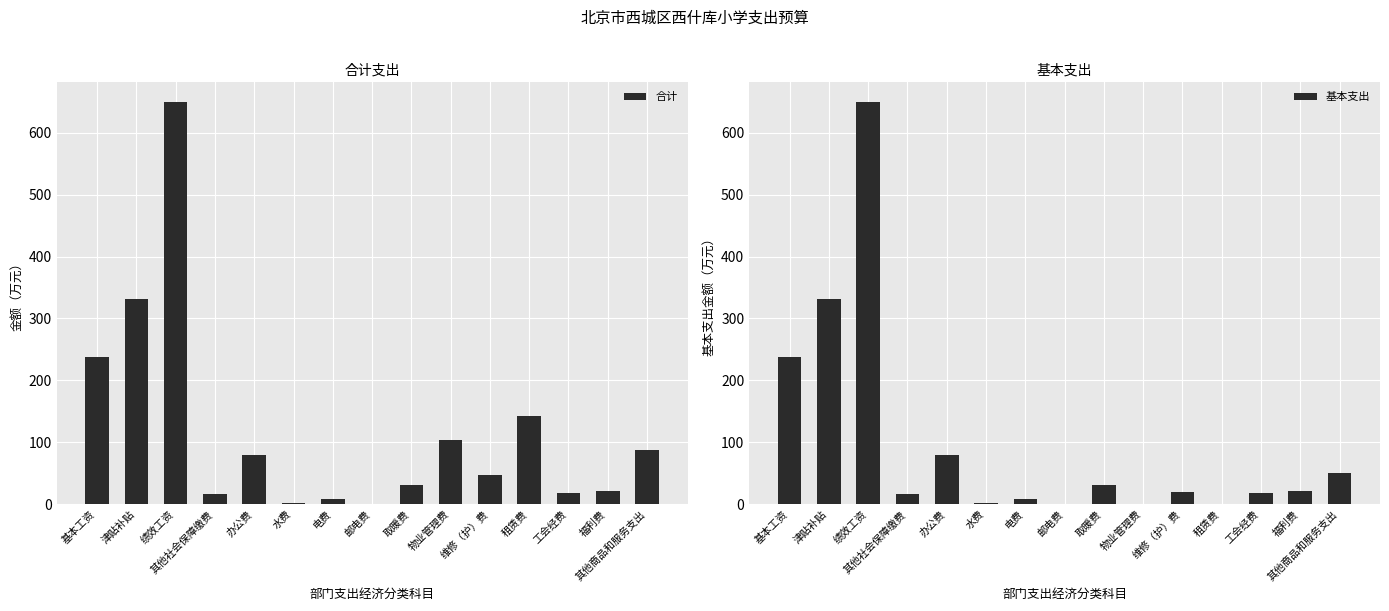

List the series in order of their overall mean, highest first.

合计, 基本支出